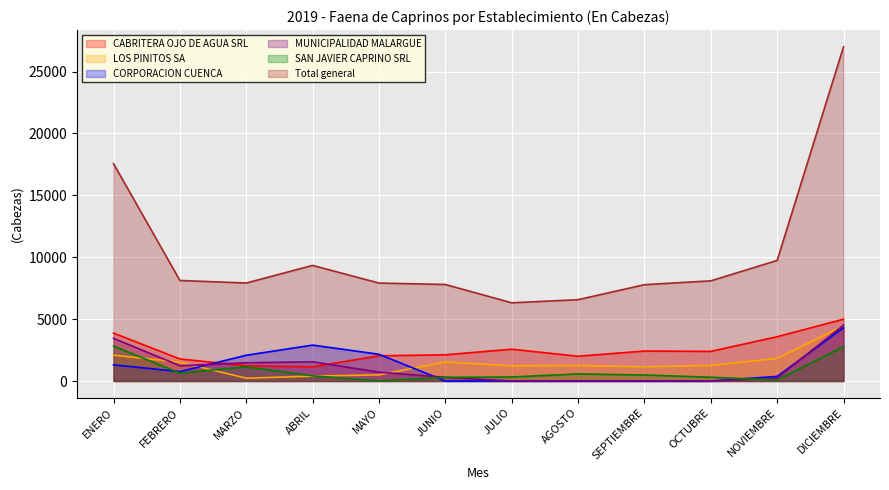

Reading left to right, what are all the values shown in this chart?

CABRITERA OJO DE AGUA SRL: ENERO=3869	FEBRERO=1782	MARZO=1232	ABRIL=1144	MAYO=2037	JUNIO=2116	JULIO=2569	AGOSTO=2001	SEPTIEMBRE=2421	OCTUBRE=2393	NOVIEMBRE=3579	DICIEMBRE=4993
LOS PINITOS SA: ENERO=2084	FEBRERO=1519	MARZO=226	ABRIL=395	MAYO=500	JUNIO=1535	JULIO=1222	AGOSTO=1248	SEPTIEMBRE=1145	OCTUBRE=1261	NOVIEMBRE=1824	DICIEMBRE=4465
CORPORACION CUENCA: ENERO=1306	FEBRERO=759	MARZO=2081	ABRIL=2900	MAYO=2161	JUNIO=0	JULIO=0	AGOSTO=0	SEPTIEMBRE=0	OCTUBRE=0	NOVIEMBRE=371	DICIEMBRE=4309
MUNICIPALIDAD MALARGUE: ENERO=3448	FEBRERO=1237	MARZO=1472	ABRIL=1554	MAYO=713	JUNIO=299	JULIO=0	AGOSTO=0	SEPTIEMBRE=0	OCTUBRE=0	NOVIEMBRE=237	DICIEMBRE=4519
SAN JAVIER CAPRINO SRL: ENERO=2820	FEBRERO=639	MARZO=1140	ABRIL=418	MAYO=15	JUNIO=295	JULIO=325	AGOSTO=570	SEPTIEMBRE=485	OCTUBRE=302	NOVIEMBRE=80	DICIEMBRE=2778
Total general: ENERO=17560	FEBRERO=8122	MARZO=7916	ABRIL=9340	MAYO=7913	JUNIO=7798	JULIO=6318	AGOSTO=6570	SEPTIEMBRE=7783	OCTUBRE=8092	NOVIEMBRE=9742	DICIEMBRE=27000